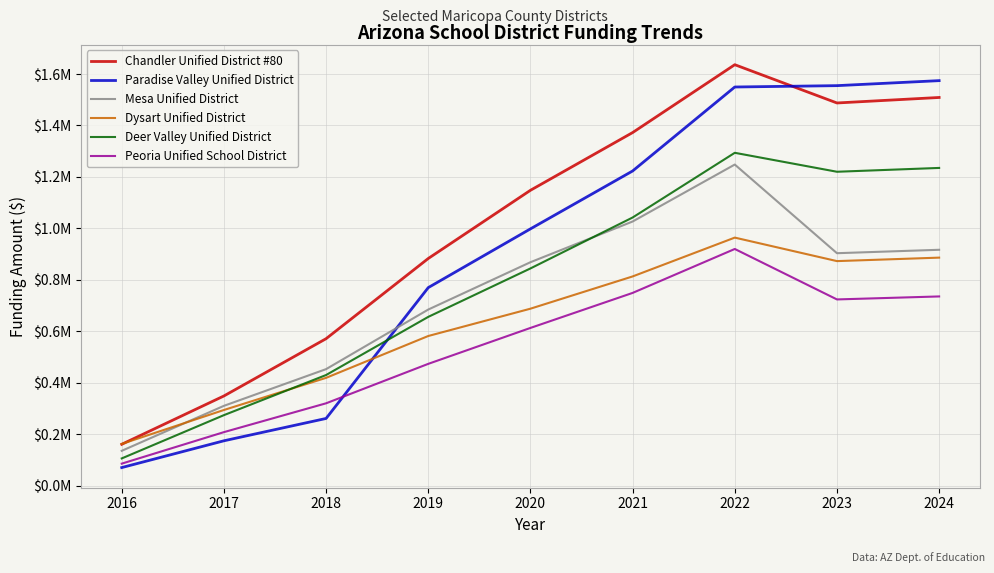

At which label does Chandler Unified District #80 reach its peak?

2022